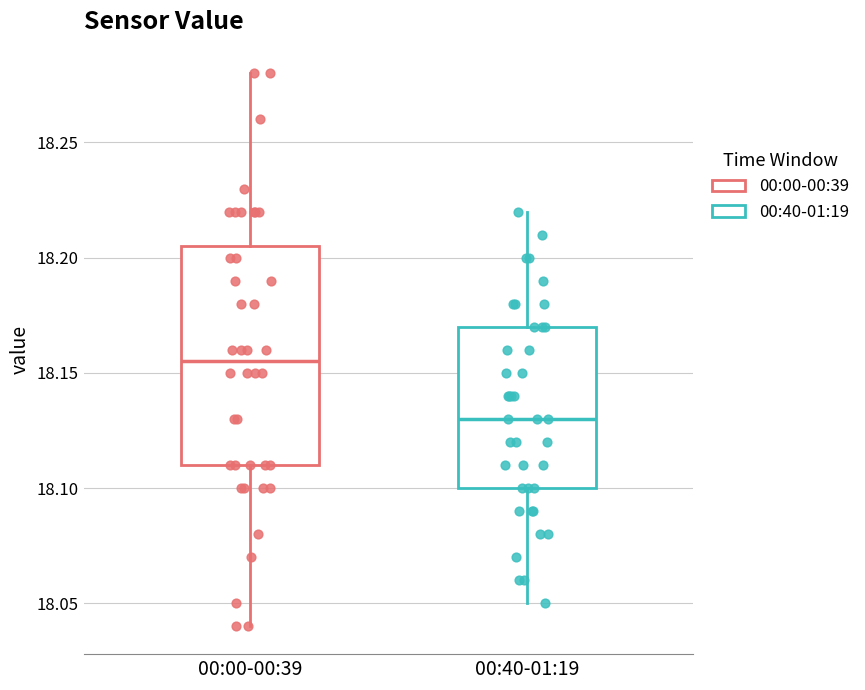

Reading left to right, transcribe this box plot: for each box, give where its median line is, the range the box spans, and where its two whiskers end, as read against the y-axis. The values are not printed on the chart, so give them approximately, as read against the axis.

00:00-00:39: median 18.155, box 18.110 to 18.205, whiskers 18.040 to 18.280
00:40-01:19: median 18.130, box 18.100 to 18.170, whiskers 18.050 to 18.220